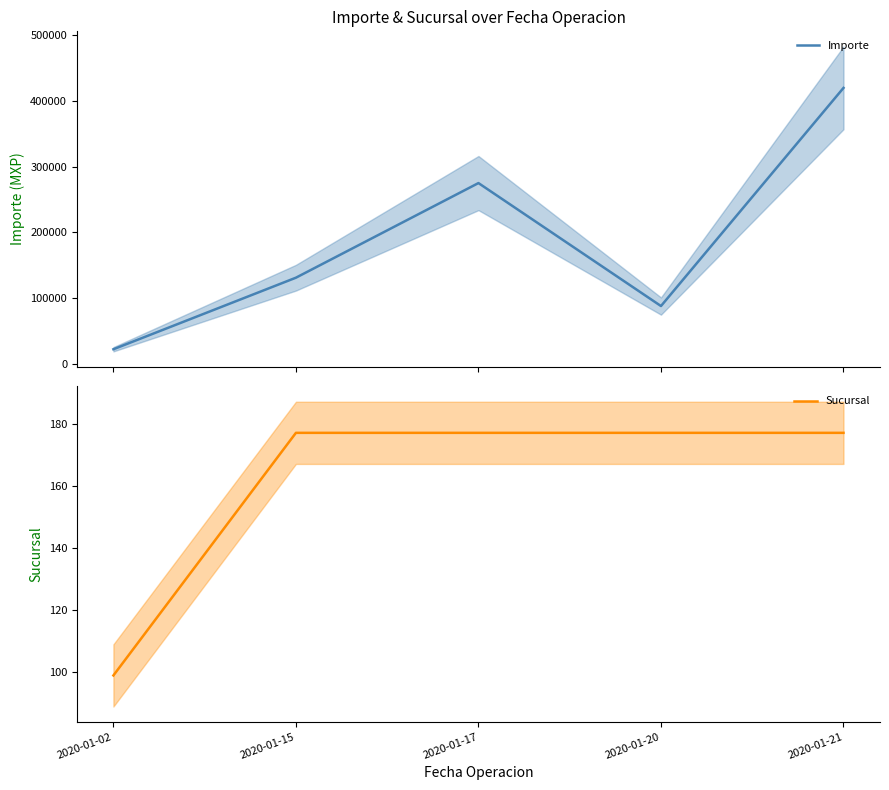

True or false: Sucursal has more than 2 interior local peaks.

False